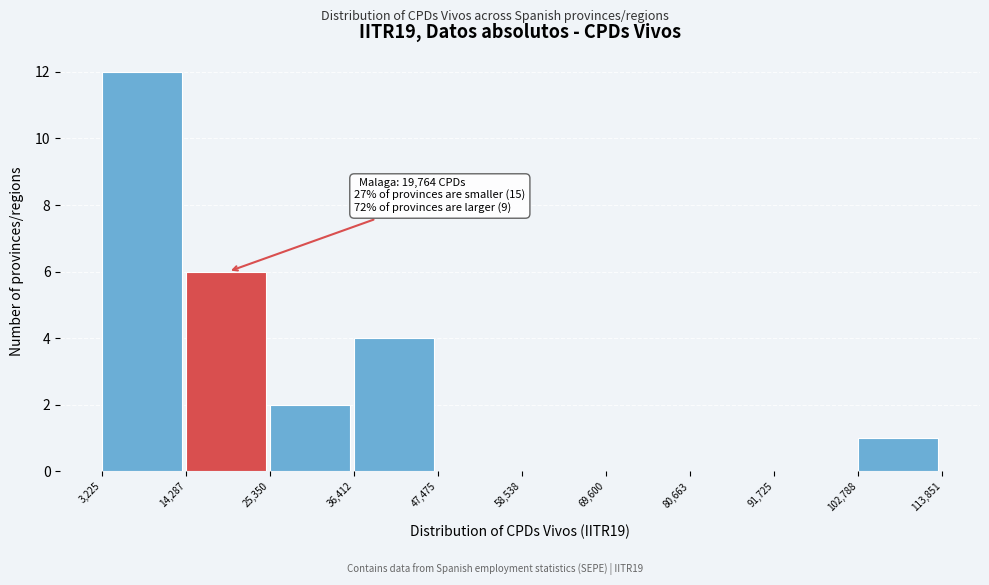

Which range on the x-axis has the tallest bar?

3,225 to 14,287